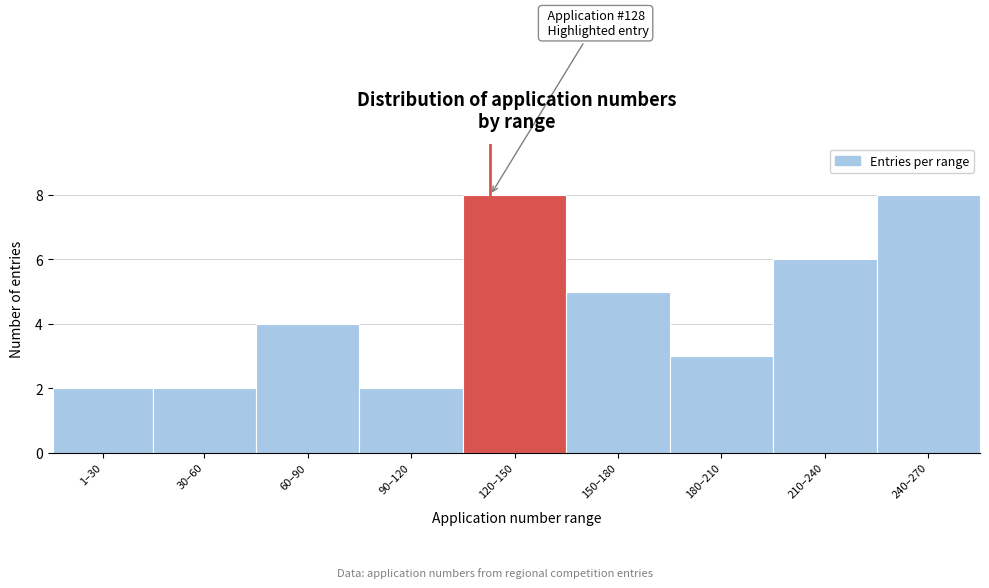

Reading right to left, what are all the values shown in this chart?

8	6	3	5	8	2	4	2	2